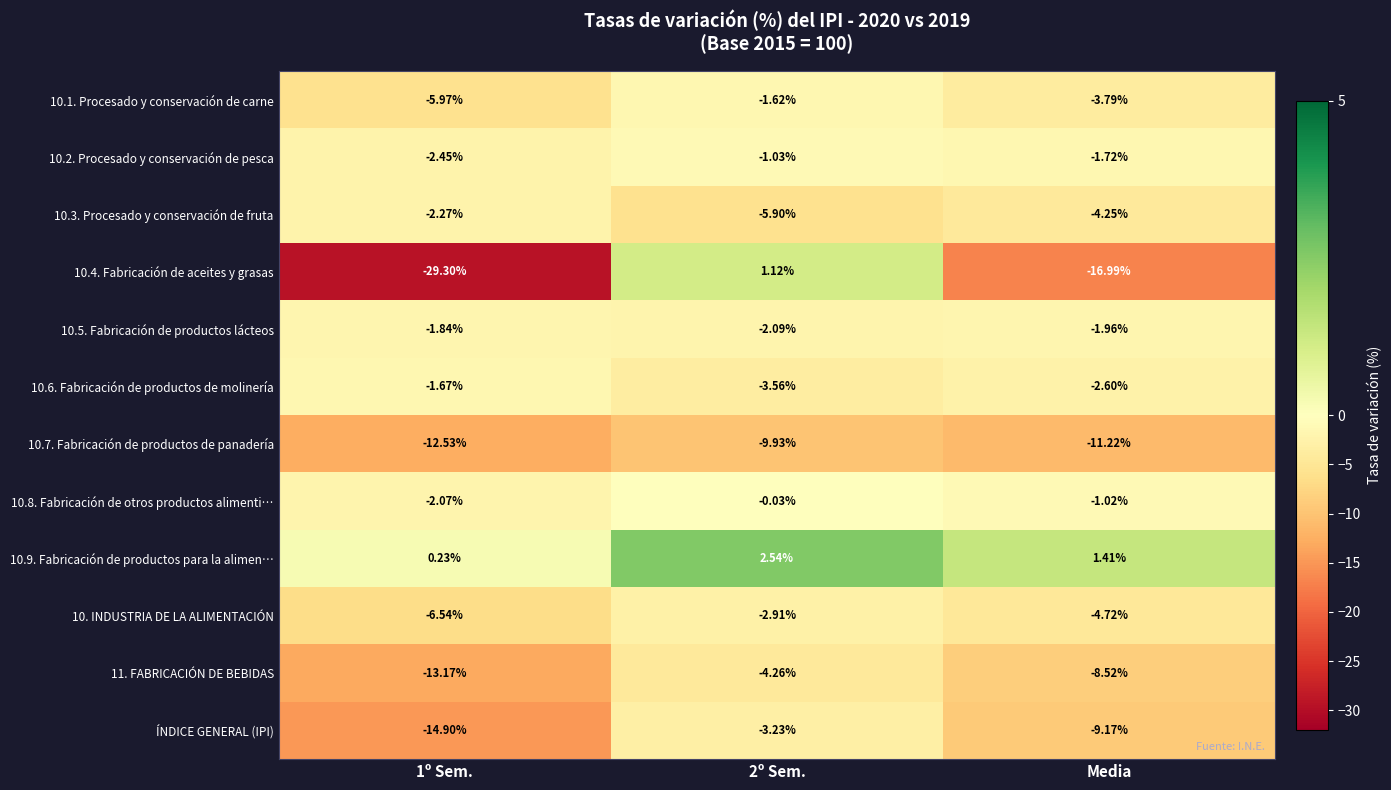

Is the value of 10.8. Fabricación de otros productos alimenti… at 2º Sem. greater than the value of 10.1. Procesado y conservación de carne at 1º Sem.?

Yes